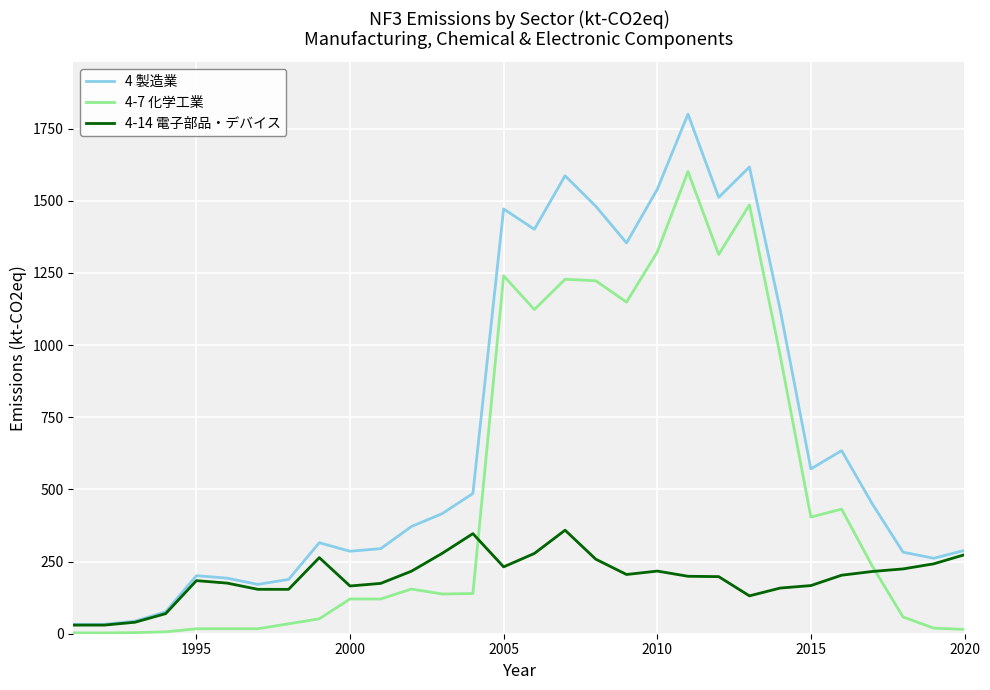

At how many categories does at least one series exceed 587?

11